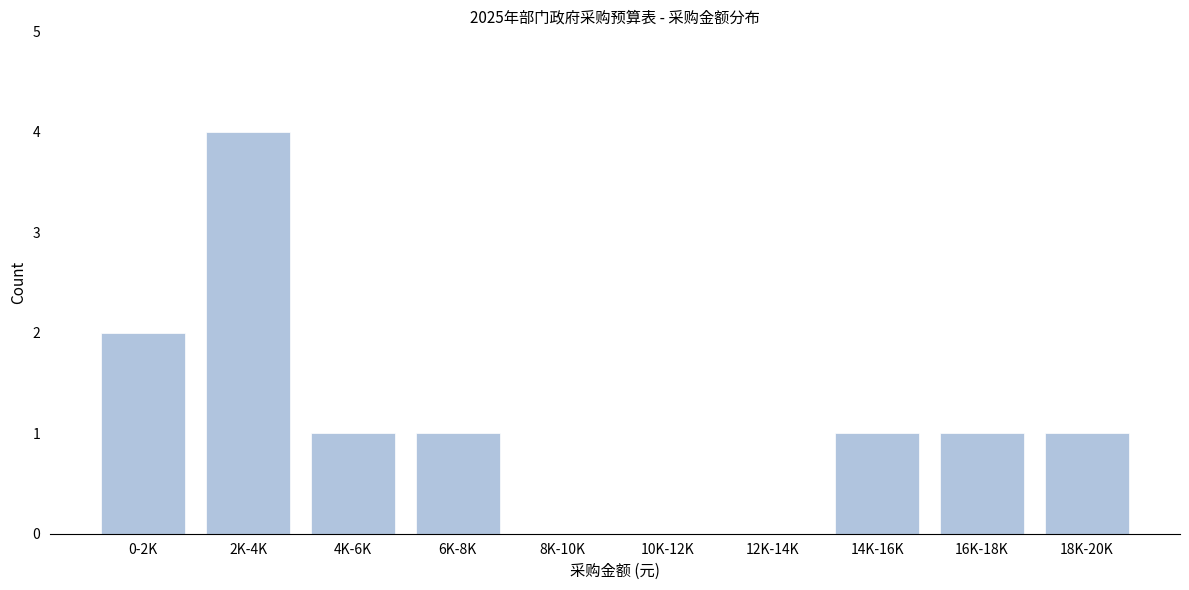

Reading left to right, what are all the values shown in this chart?

0-2K=2	2K-4K=4	4K-6K=1	6K-8K=1	8K-10K=0	10K-12K=0	12K-14K=0	14K-16K=1	16K-18K=1	18K-20K=1